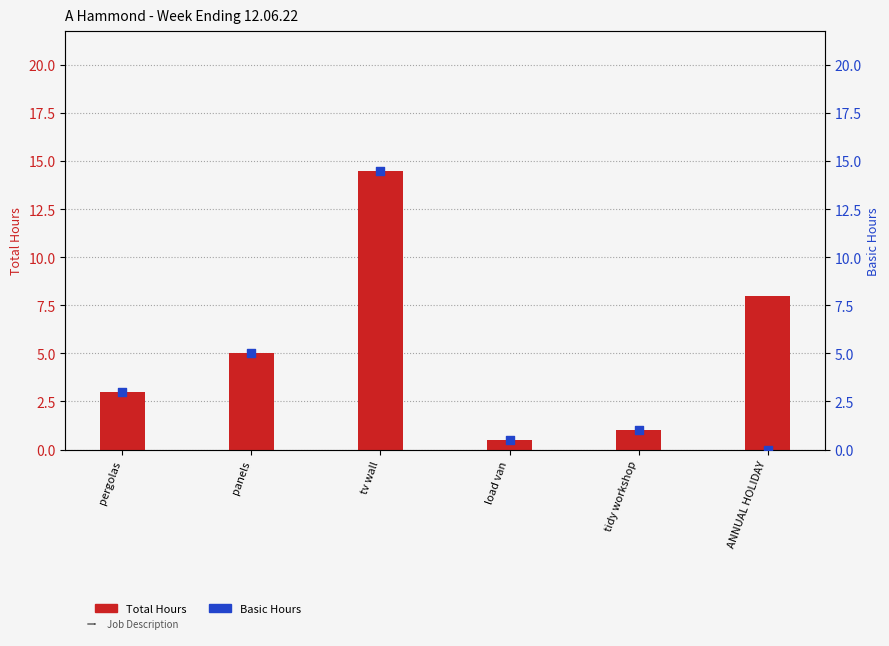

Which series has the largest total across all categories?

Total Hours